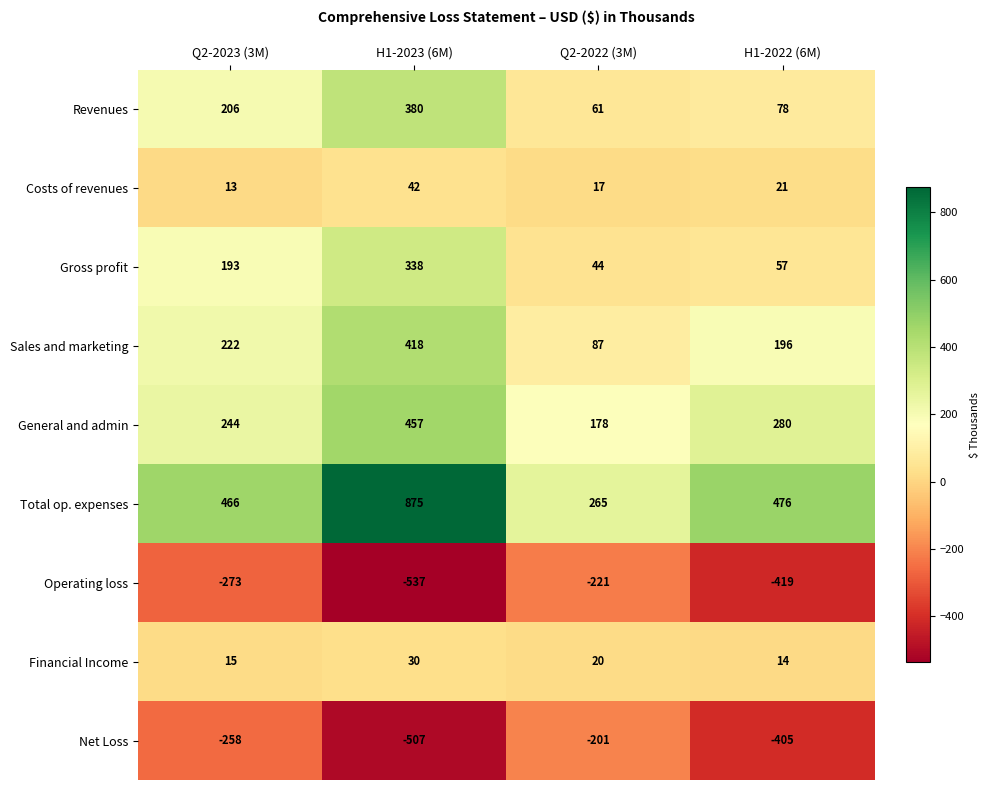

What is the sum of the Financial Income values at H1-2022 (6M) and Q2-2022 (3M)?

34